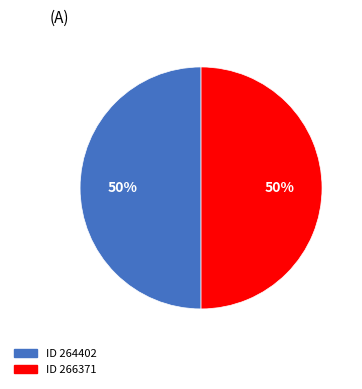

To the nearest percent, what is the average slice percentage?

50%